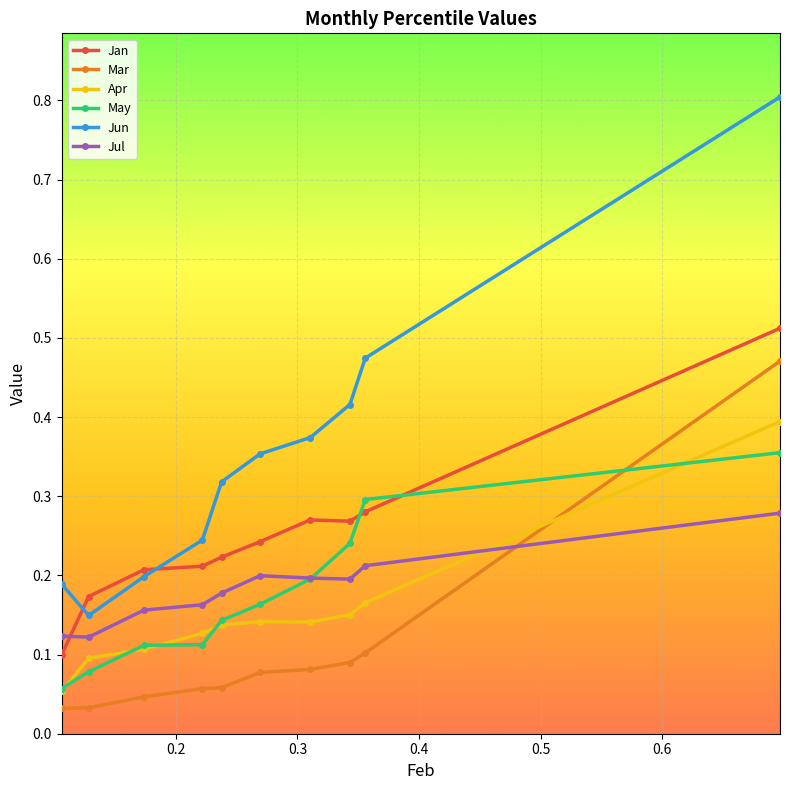

What is the maximum value shown in the chart?

0.8